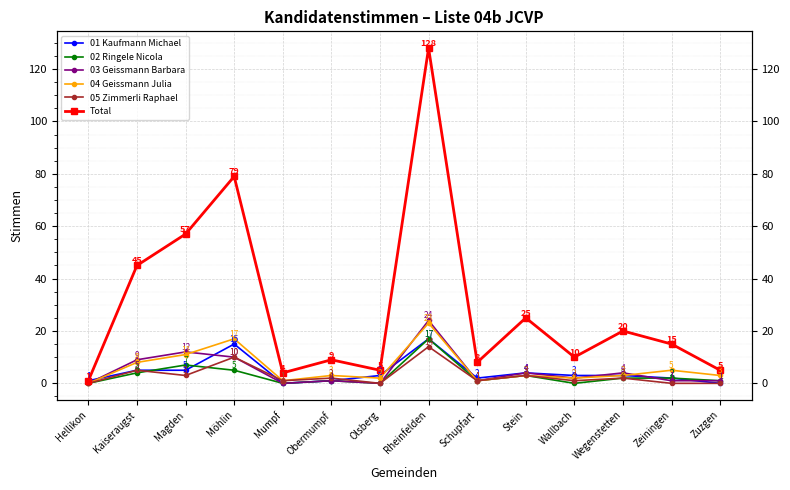

Reading left to right, transcribe all the data shown in this chart.

01 Kaufmann Michael: 1	5	5	15	0	1	3	17	2	4	3	3	2	0
02 Ringele Nicola: 0	4	7	5	0	1	0	17	1	3	0	2	2	1
03 Geissmann Barbara: 0	9	12	10	0	1	0	24	1	4	2	4	1	1
04 Geissmann Julia: 0	8	11	17	1	3	2	23	1	3	2	3	5	3
05 Zimmerli Raphael: 0	5	3	10	1	2	0	14	1	3	1	2	0	0
Total: 1	45	57	79	4	9	5	128	8	25	10	20	15	5